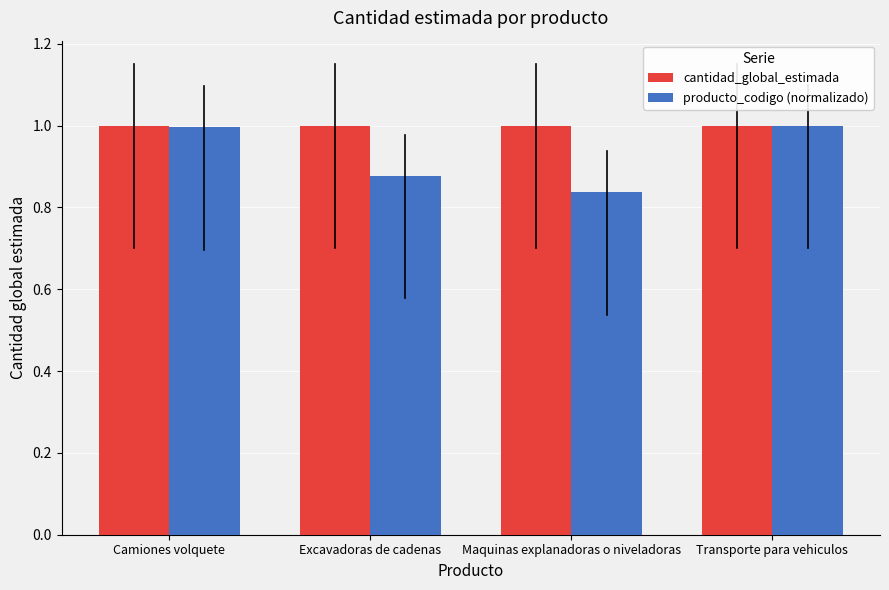

What is the difference between the maximum and minimum values in the producto_codigo (normalizado) series?

0.2